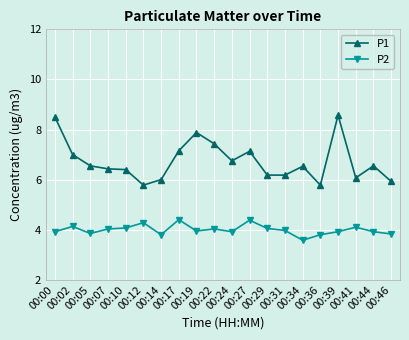

True or false: P1 and P2 cross at least once.

False